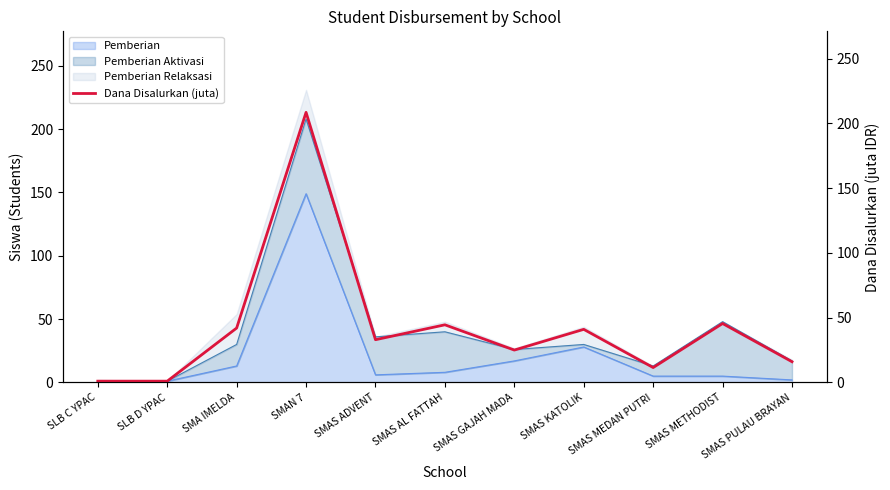

At which category does the data reach its first local peak?

SMAN 7